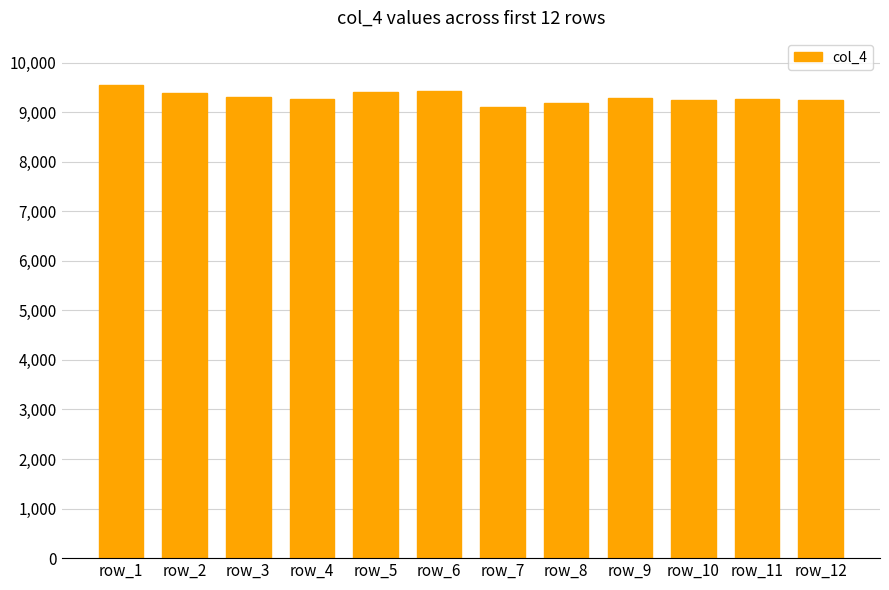

Which has a higher value, row_6 or row_11?

row_6